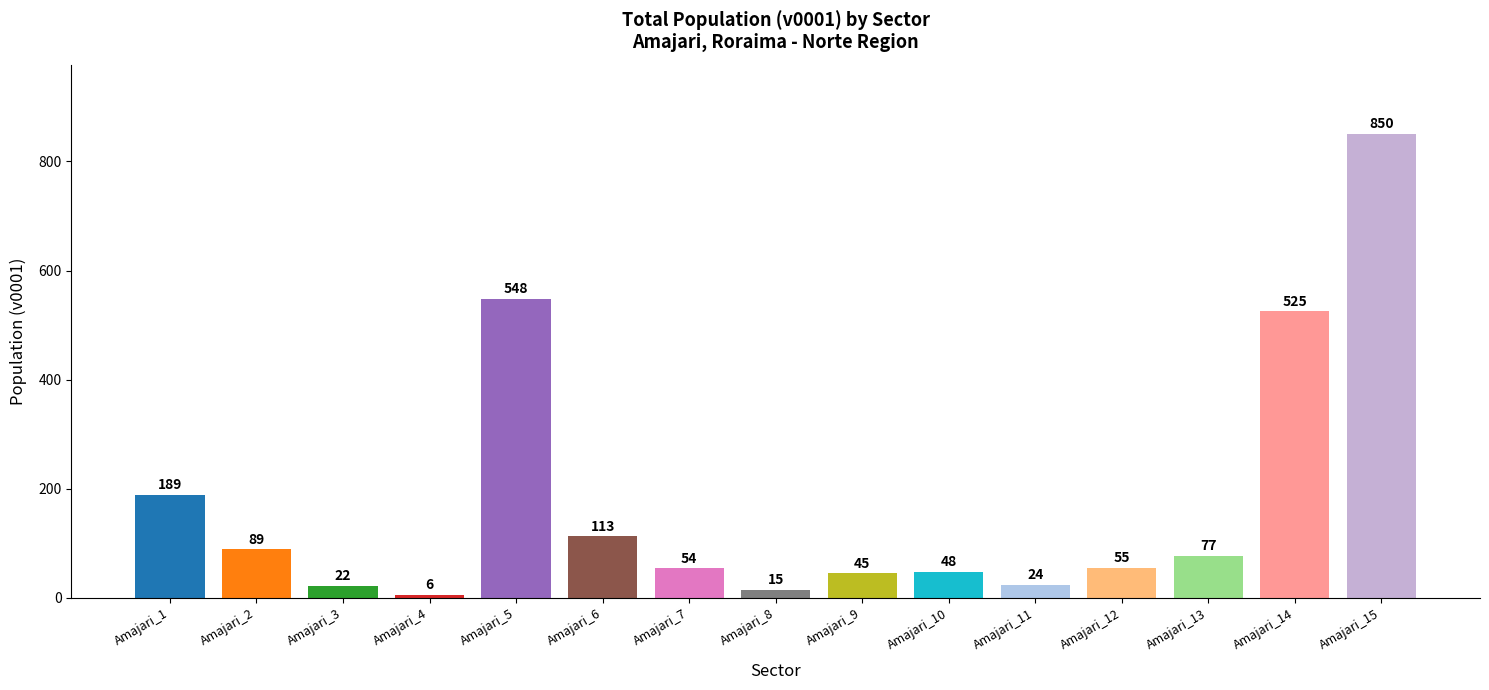

What value does the data have at Amajari_2, to the nearest 50?

100